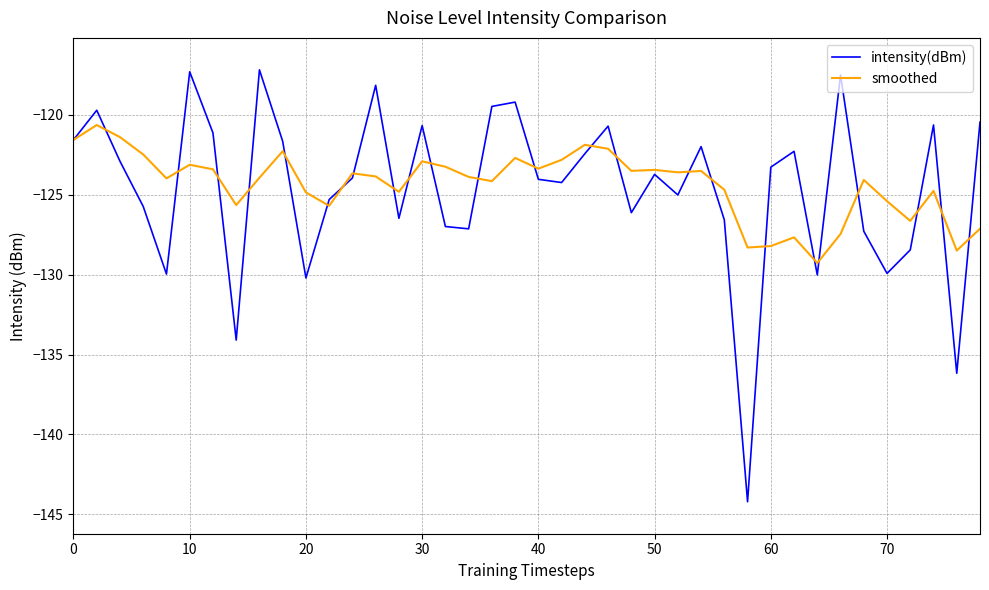

Which series has the largest range (max minus min)?

intensity(dBm)